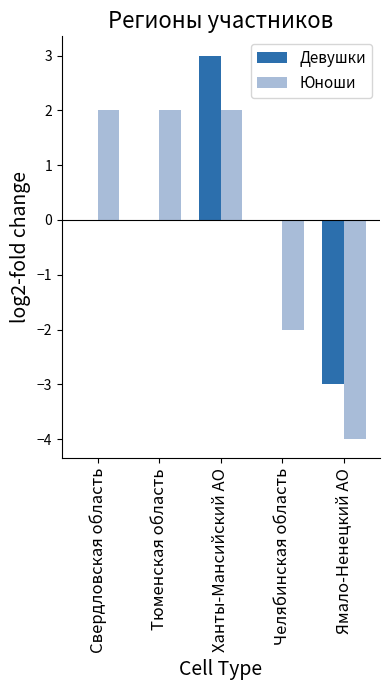

Which label corresponds to the largest value in the chart?

Ханты-Мансийский АО